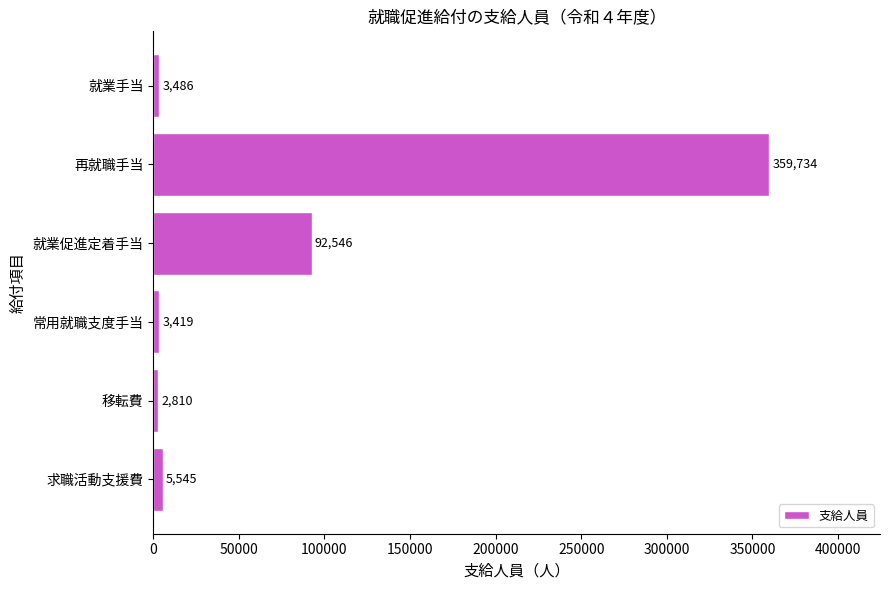

How many values are below 5545?

3